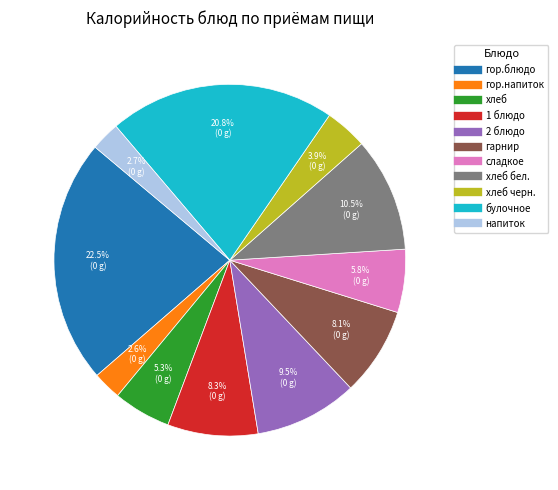

Is there a majority slice in this chart?

No